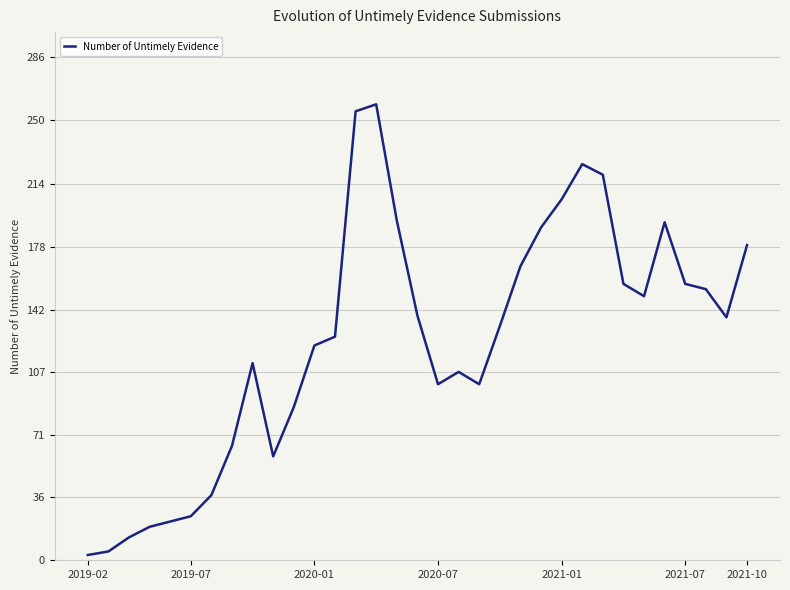

What is the greatest value displayed?

259